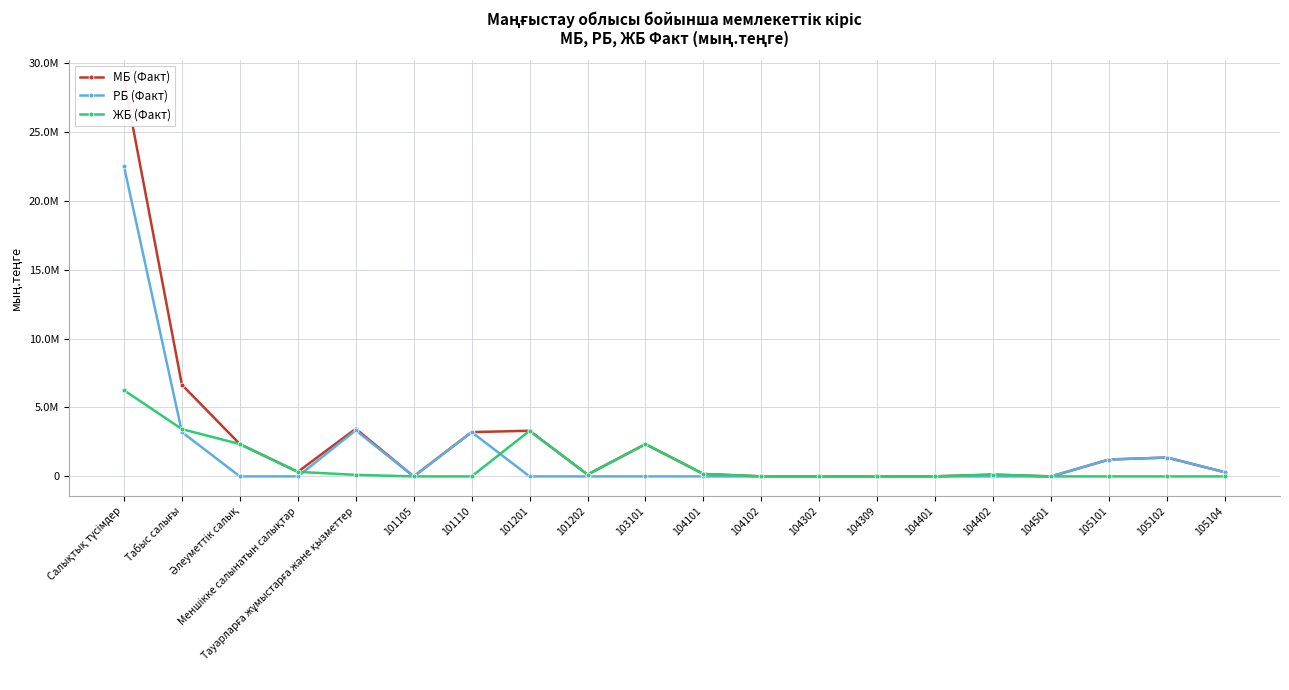

What is the average value of the ЖБ (Факт) series?

929776